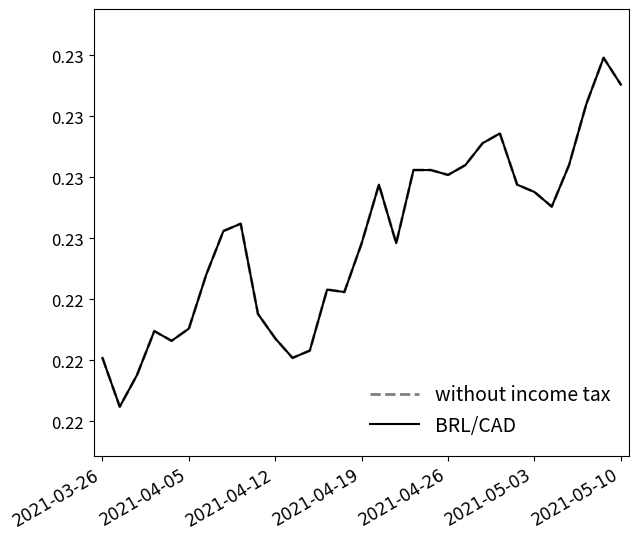

Rank the series by their maximum value, from lowest to highest.

without income tax, BRL/CAD